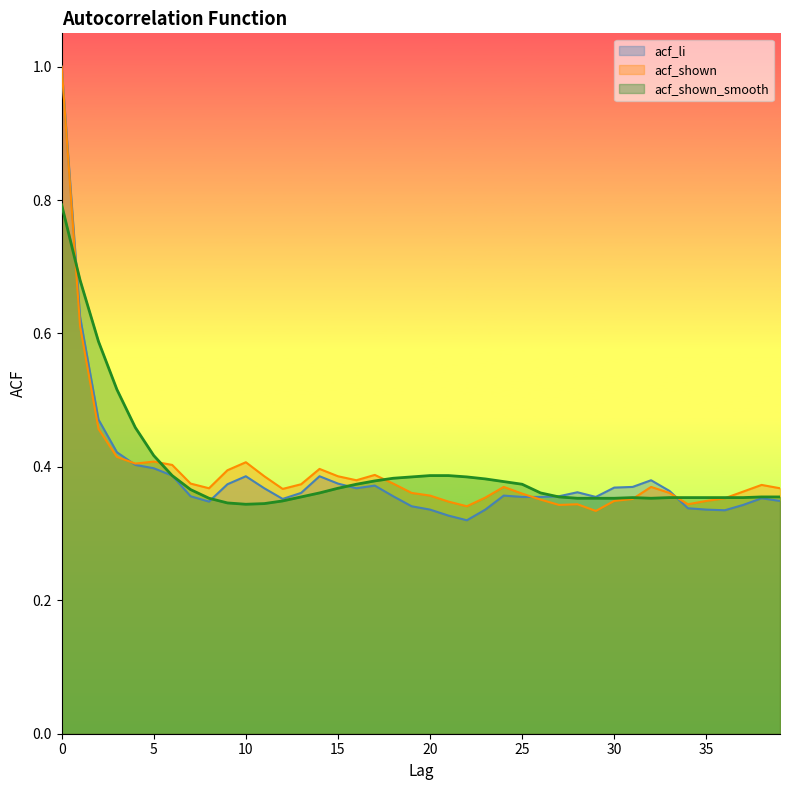

True or false: acf_shown has a value of 0.5 at 2.

True